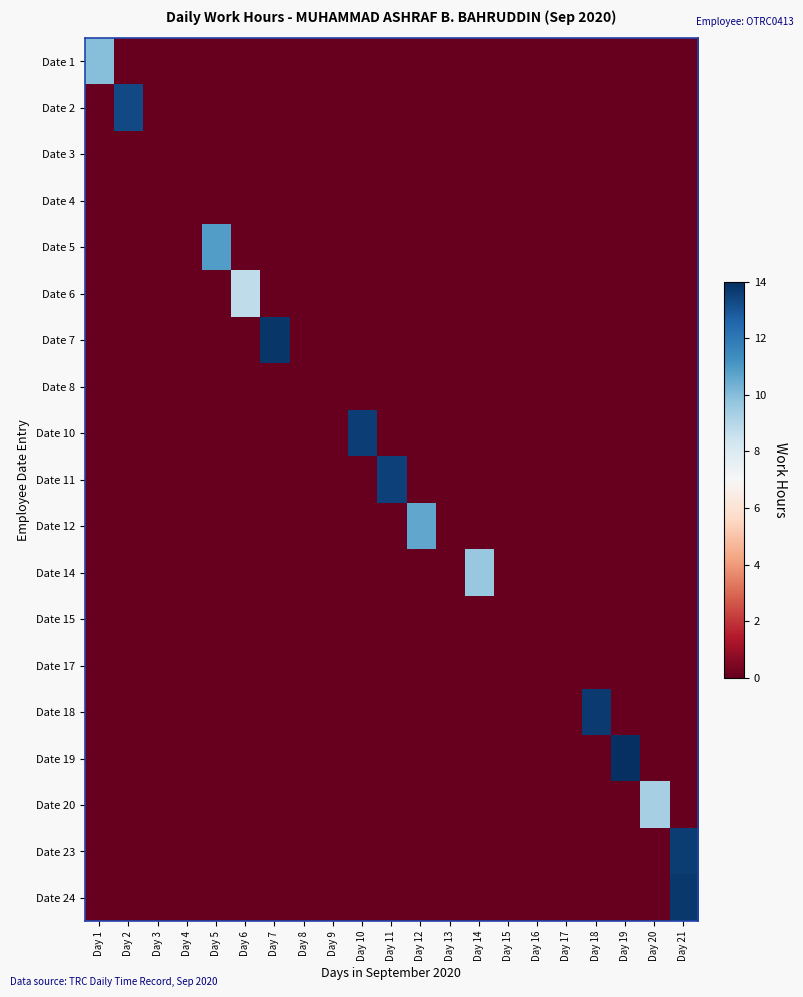

At how many categories does at least one series exceed 11?

7